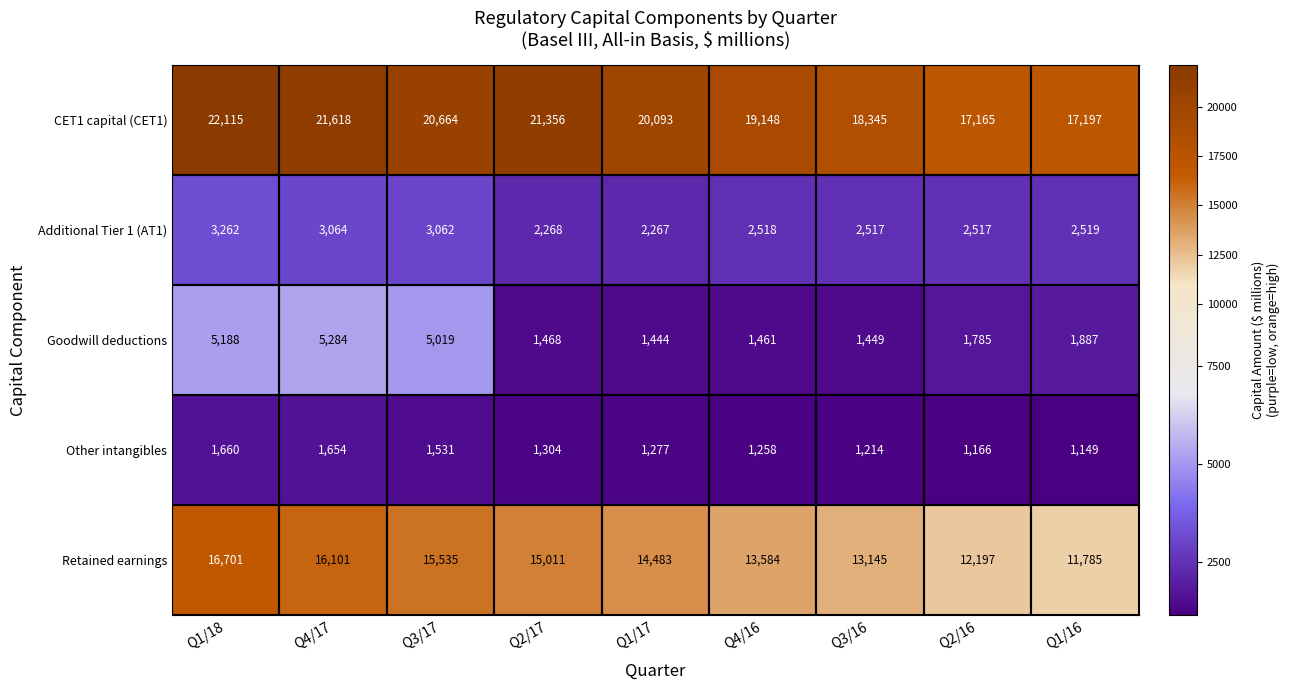

At which label does Goodwill deductions first exceed 1785?

Q1/18